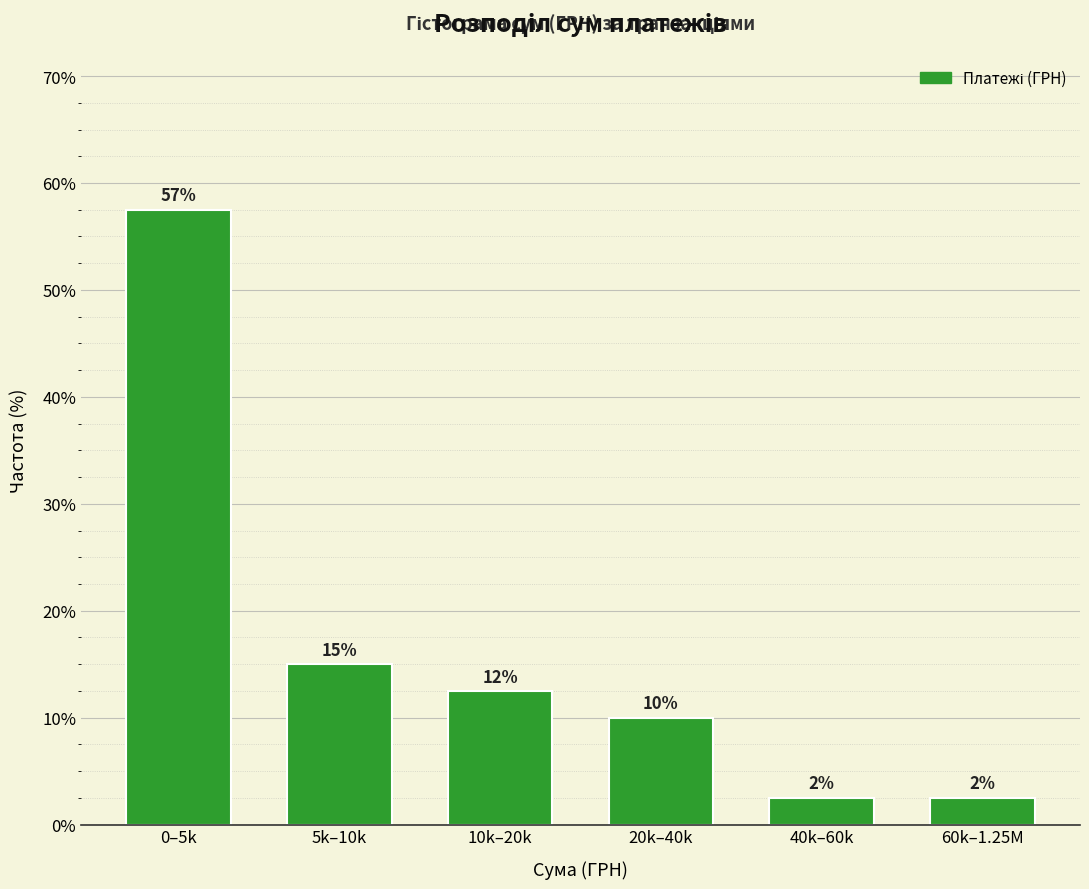

Does the chart contain any negative values?

No